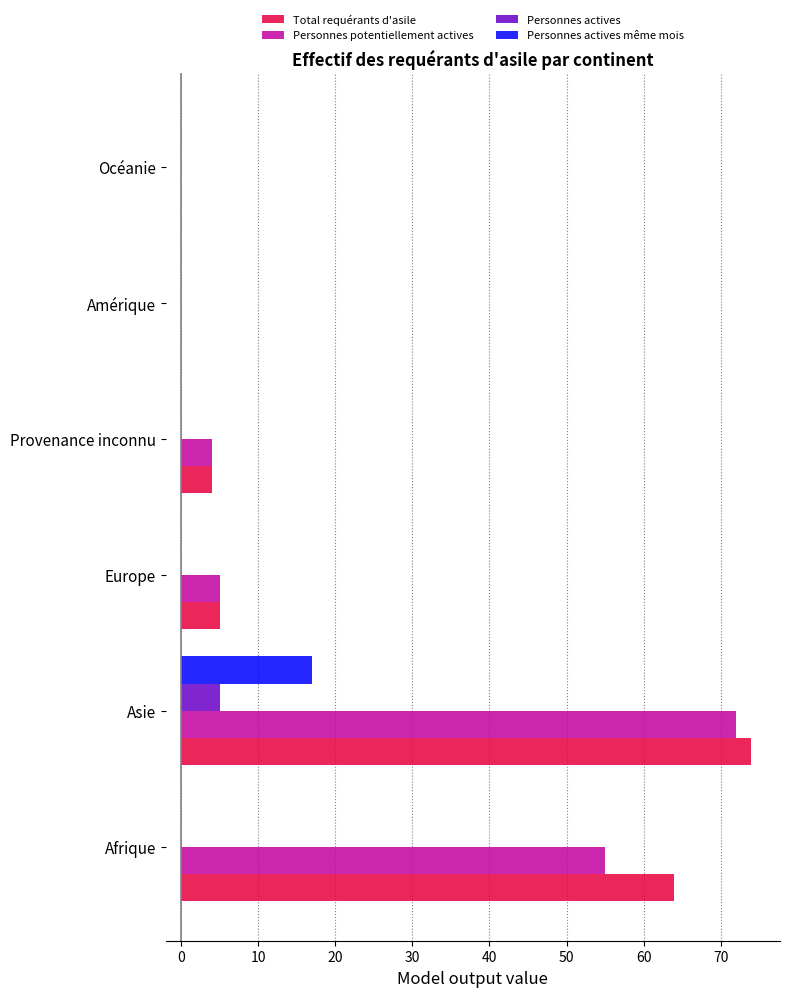

What is the sum of all Personnes potentiellement actives values?

136